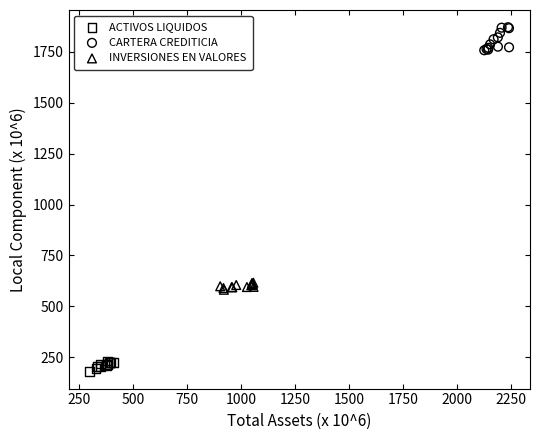

What are all the series names shown in the legend?

ACTIVOS LIQUIDOS, CARTERA CREDITICIA, INVERSIONES EN VALORES